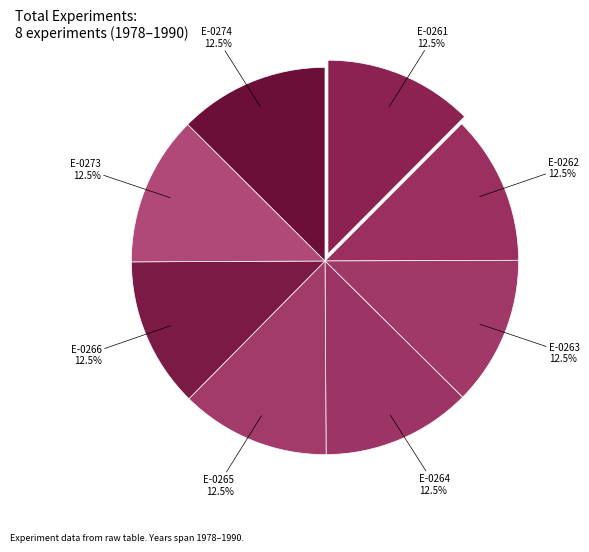

Approximately how many times larger is the value at E-0262 compared to E-0266?

1.0